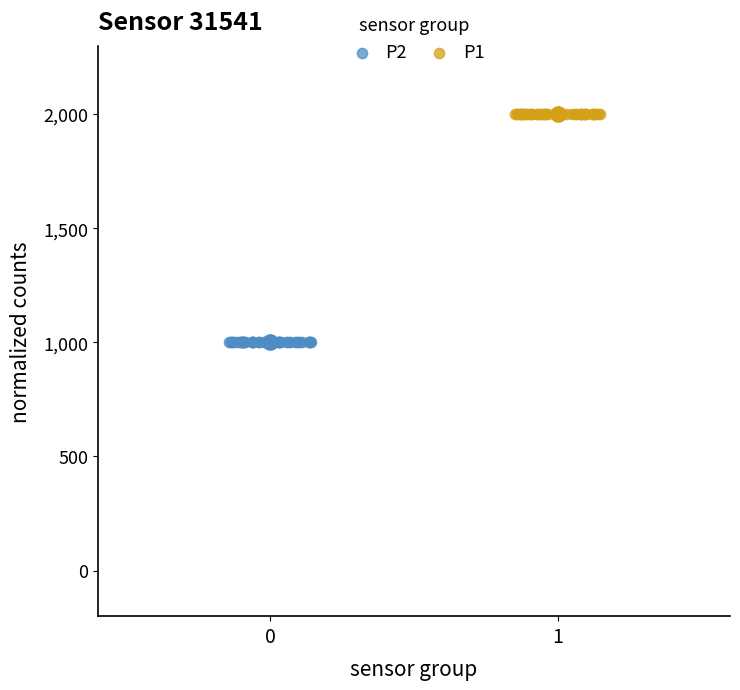

Which series contains the lowest Y value?

P2